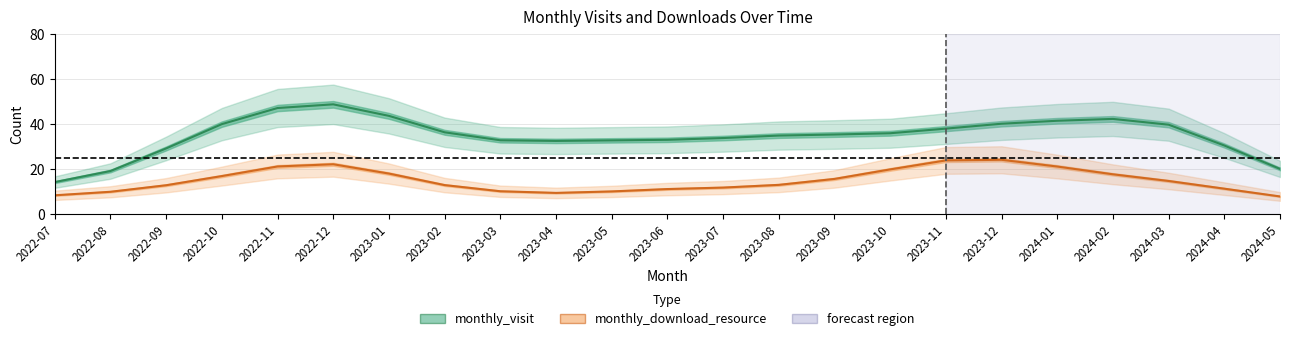

At how many categories does at least one series exceed 32?

18